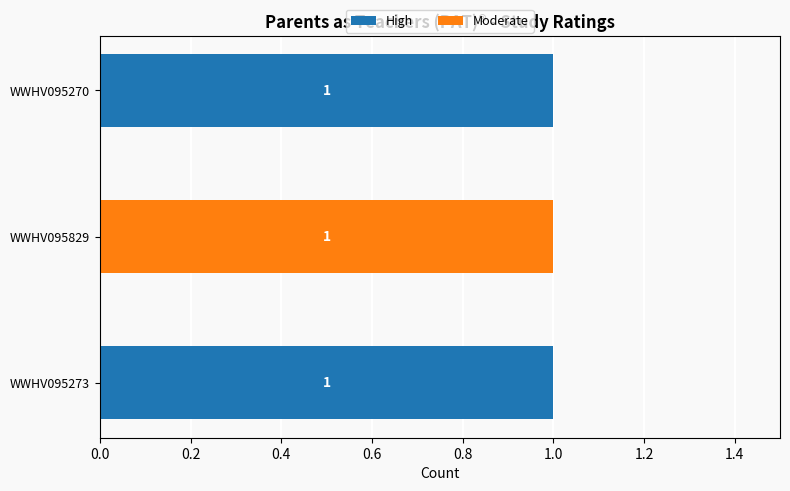

How many distinct data groups are displayed?

2